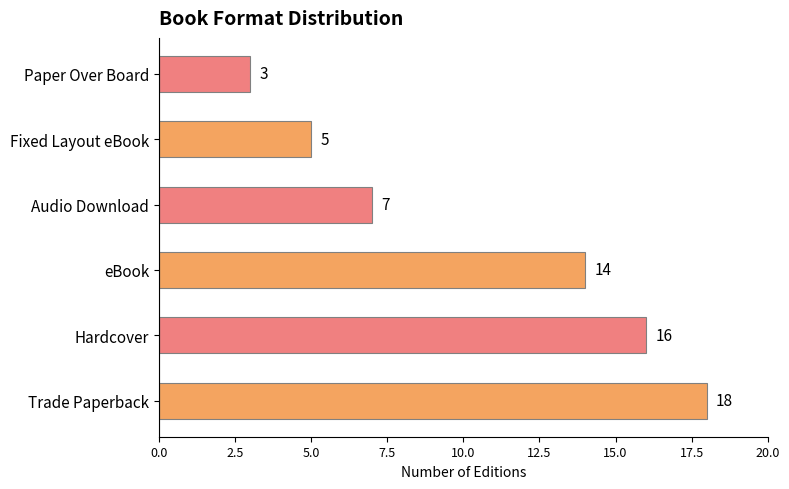

Is it true that the value at Audio Download is 7?

True